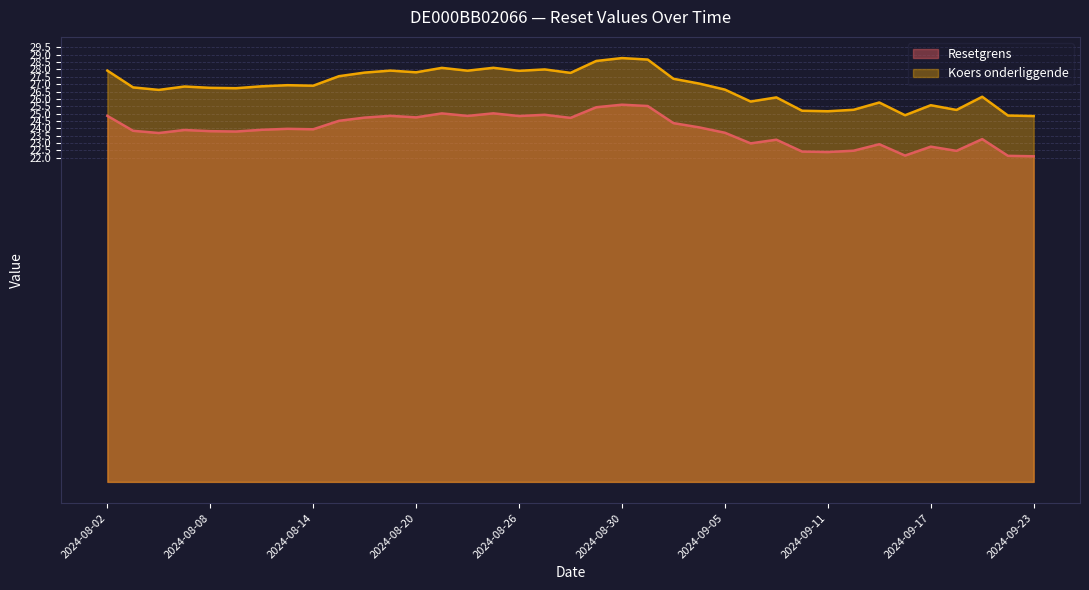

What is the average value of the Resetgrens series?

23.9